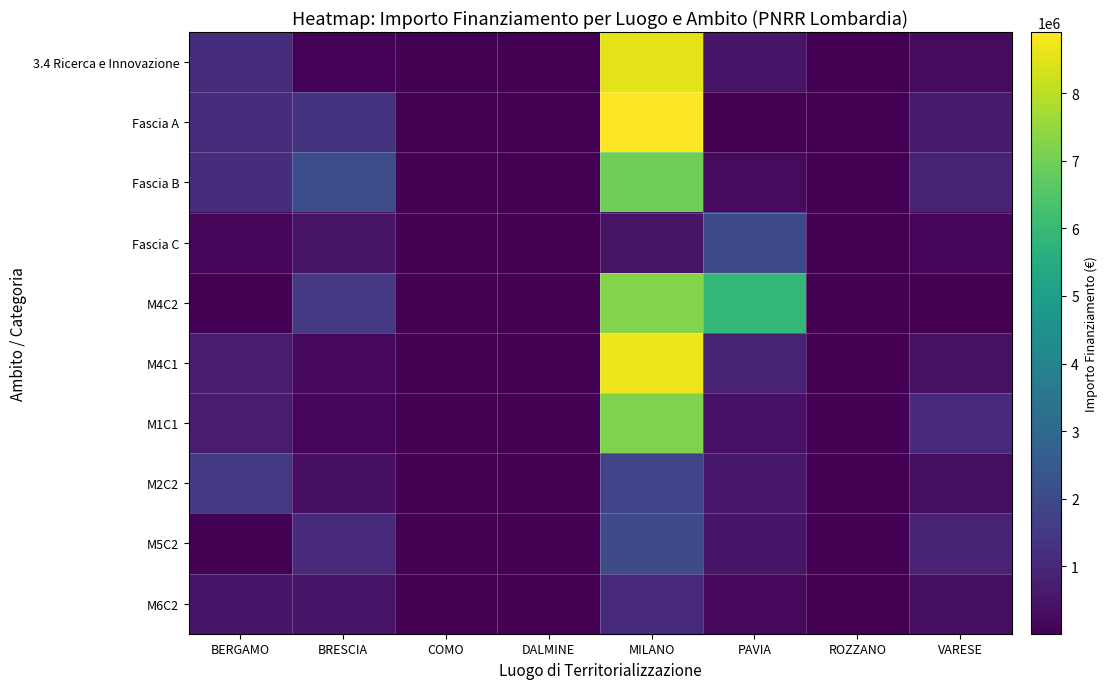

Which has a higher value, MILANO or COMO?

MILANO